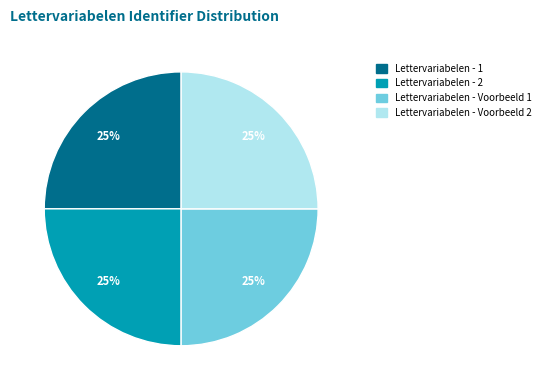

Approximately how many times larger is the value at Lettervariabelen - 1 compared to Lettervariabelen - Voorbeeld 1?

1.0